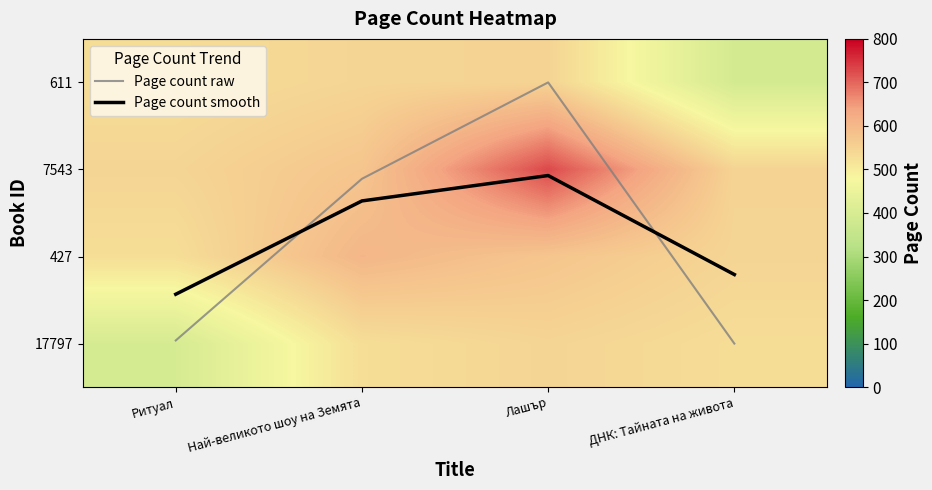

What is the spread (max minus min) of values at Лашър?

726.1